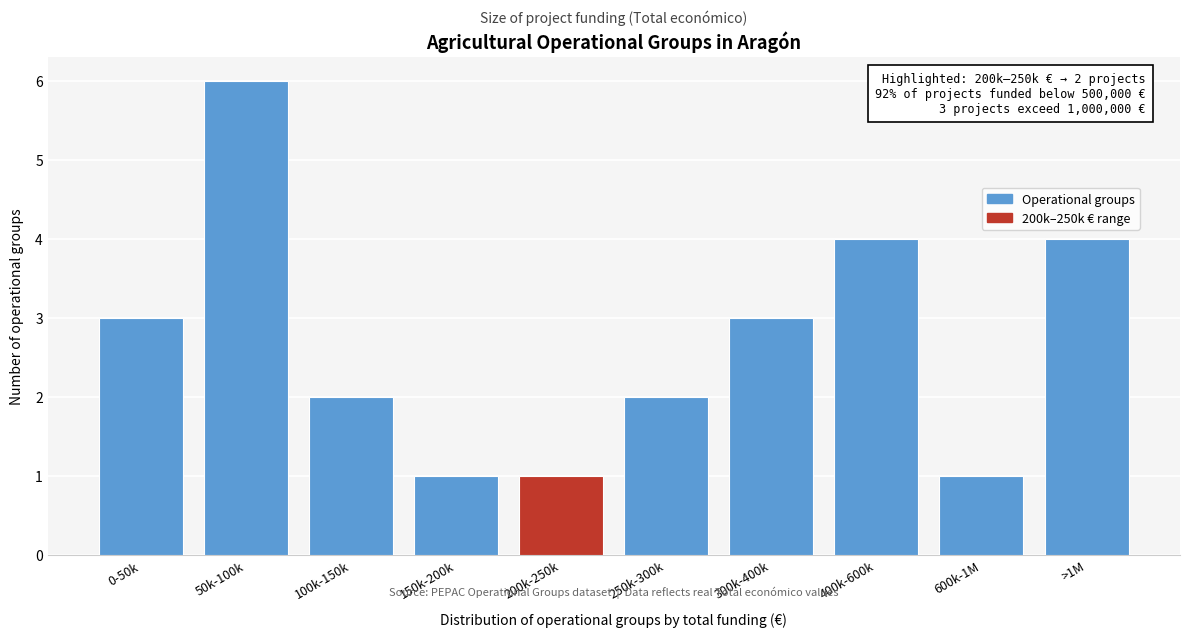

Reading right to left, transcribe all the data shown in this chart.

4	1	4	3	2	1	1	2	6	3